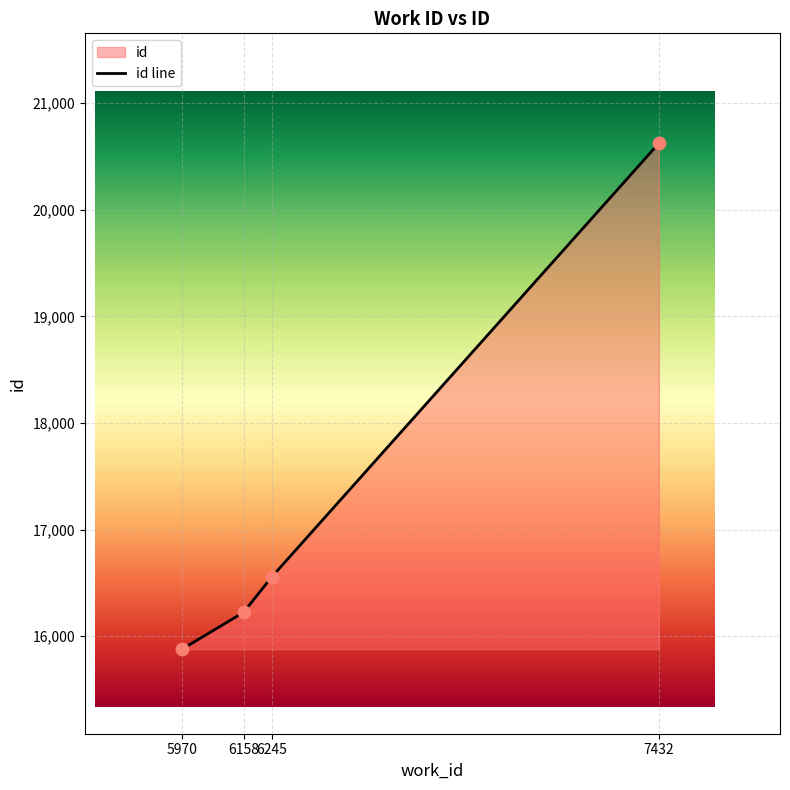

Which has a higher value, 5970 or 6158?

6158